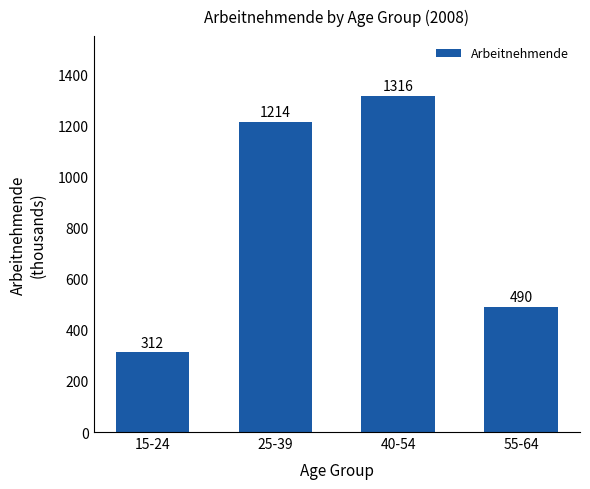

Which has a higher value, 25-39 or 15-24?

25-39